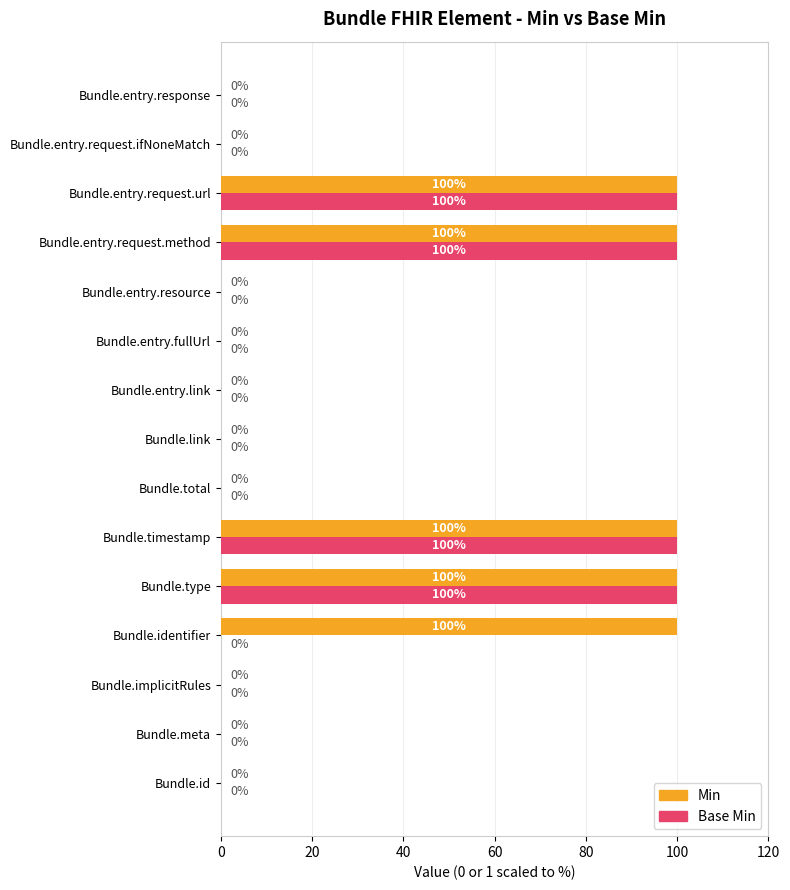

How many values in Min are above zero?

5